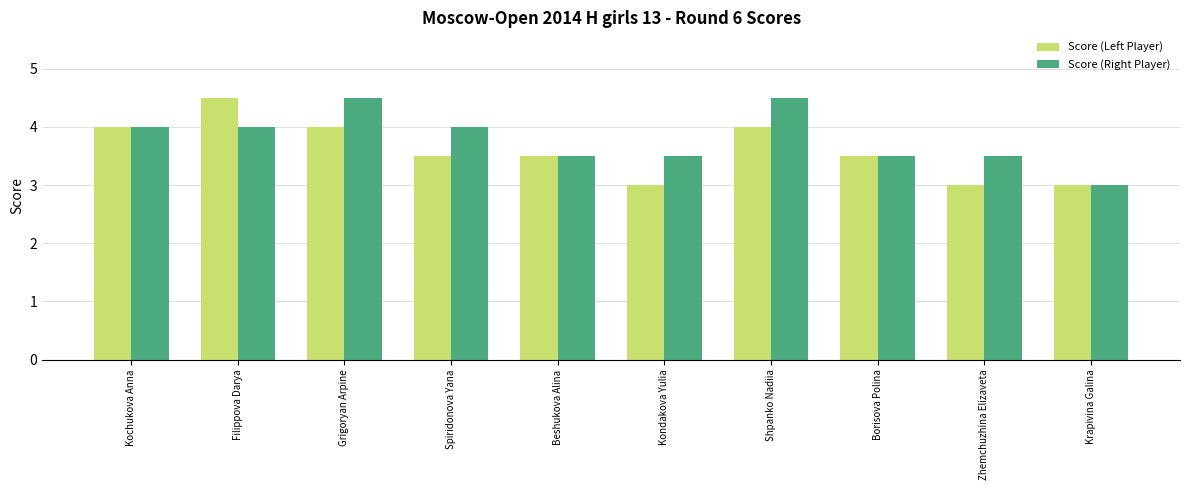

What is the difference between the second highest and minimum values in the Score (Right Player) series?

1.5